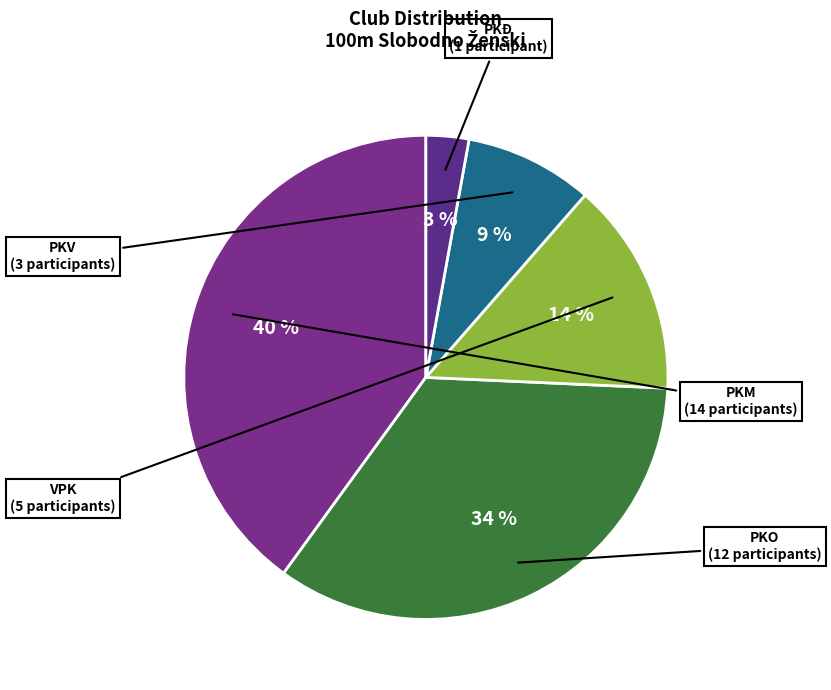

Count the number of slices in the pie.

5